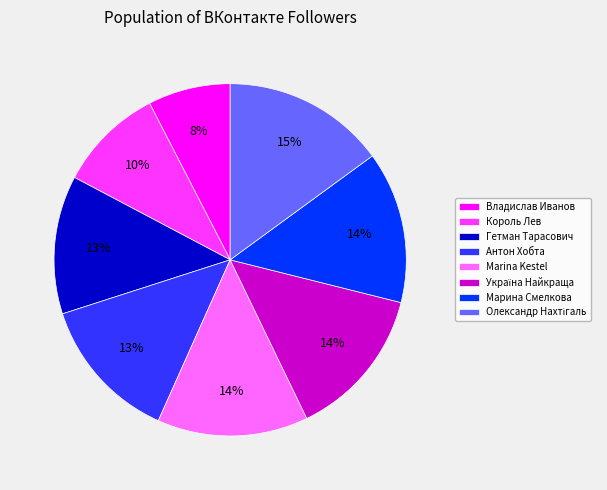

How many slices are in this pie chart?

8